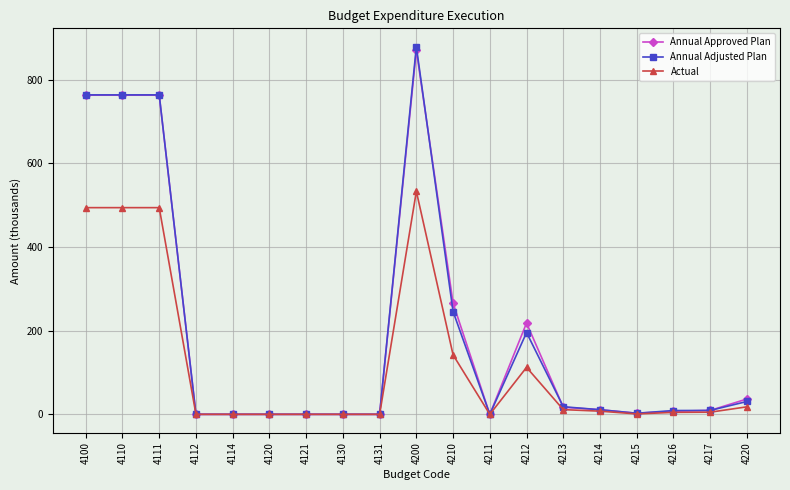

True or false: Annual Approved Plan has more than 0 interior local peaks.

True